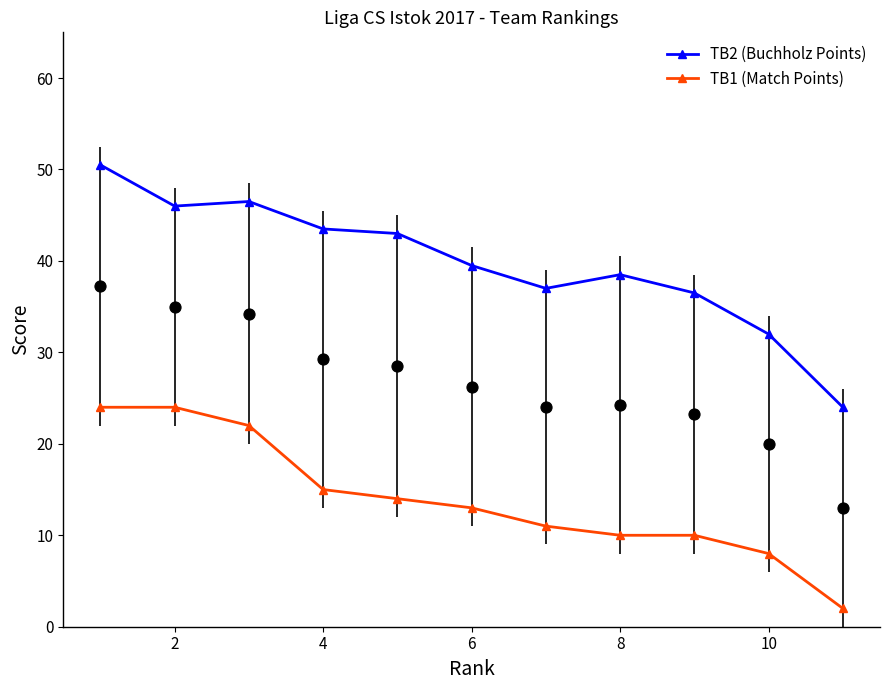

Rank the series by their maximum value, from lowest to highest.

TB1 (Match Points), TB2 (Buchholz Points)